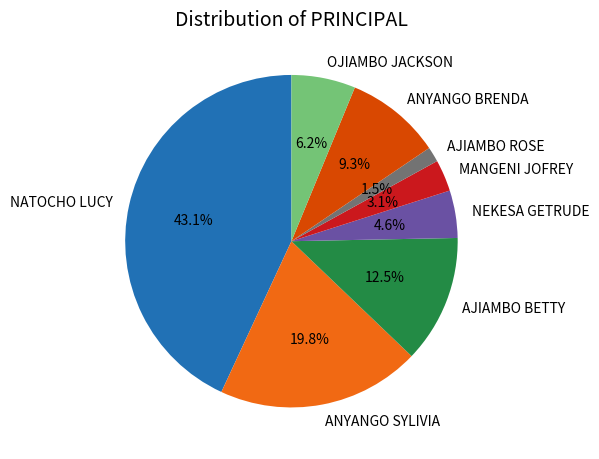

Is the sum of ANYANGO SYLIVIA and AJIAMBO BETTY greater than half?

No